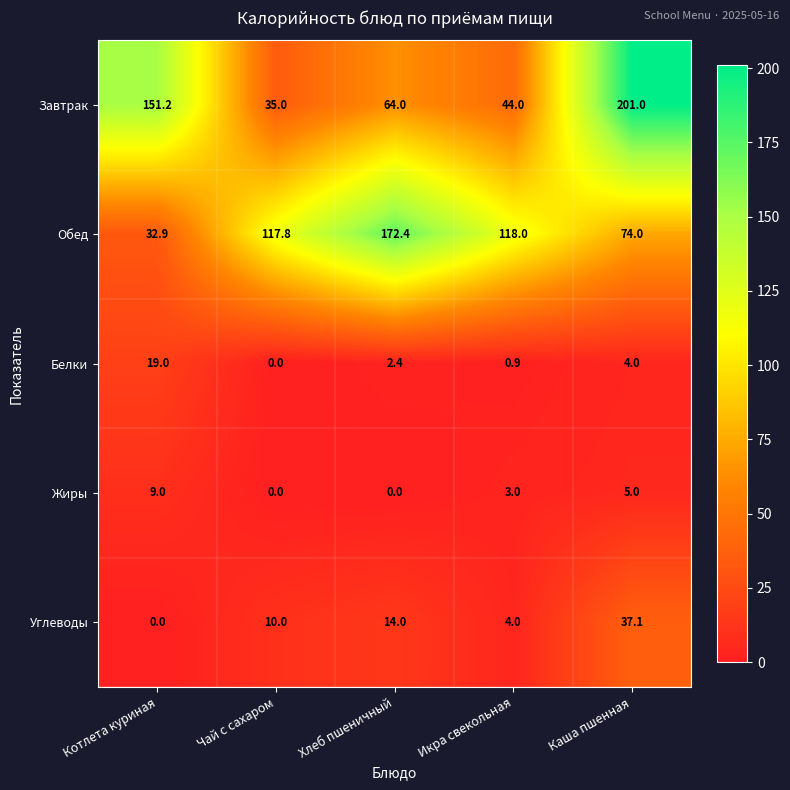

How many distinct data groups are displayed?

5